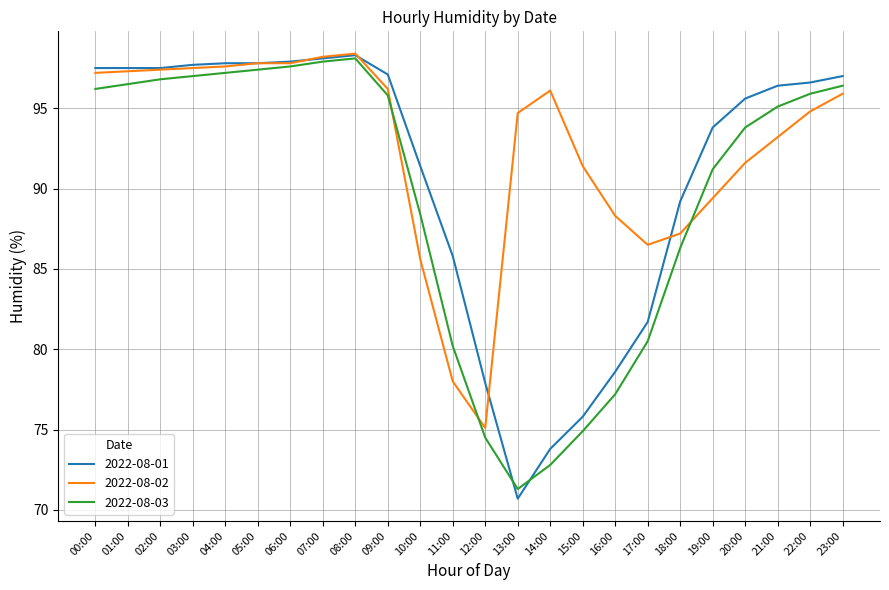

What is the highest value of the 2022-08-02 series?

98.4